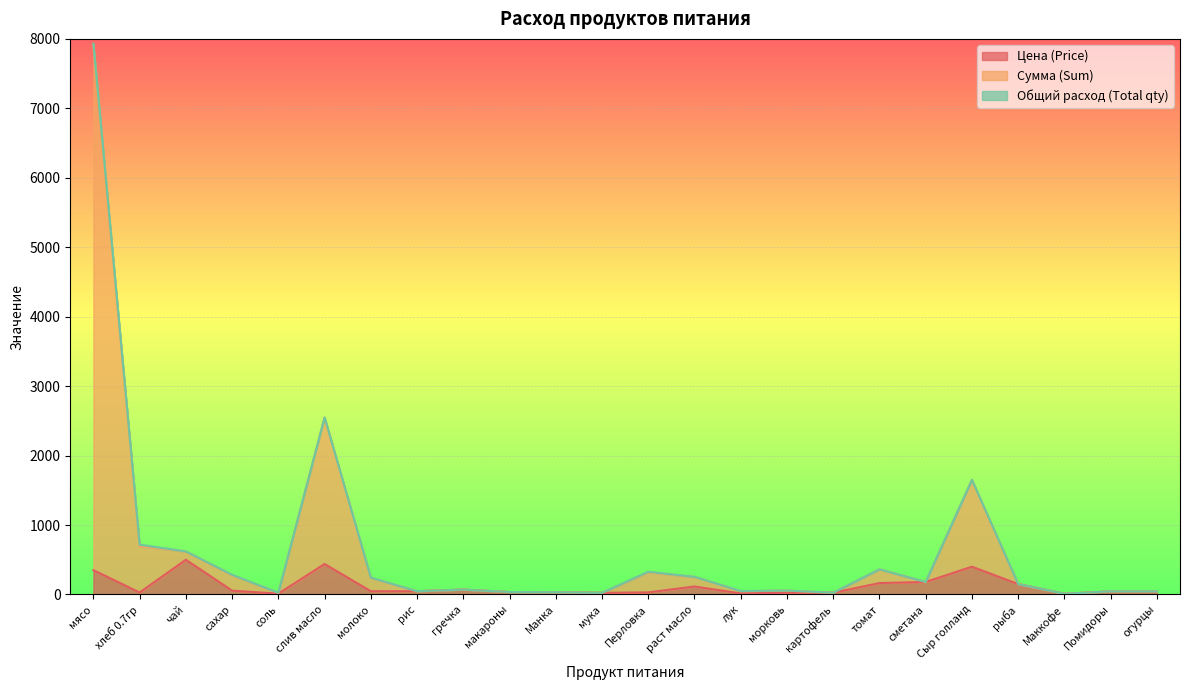

At which label is Сумма (Sum) closest to 3970?

слив масло